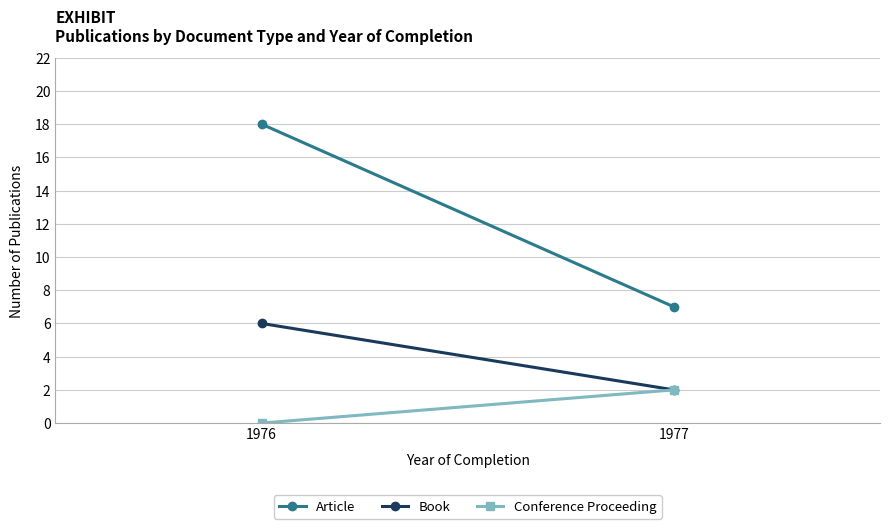

What is the value of the Article point at the 2nd from the left?

7